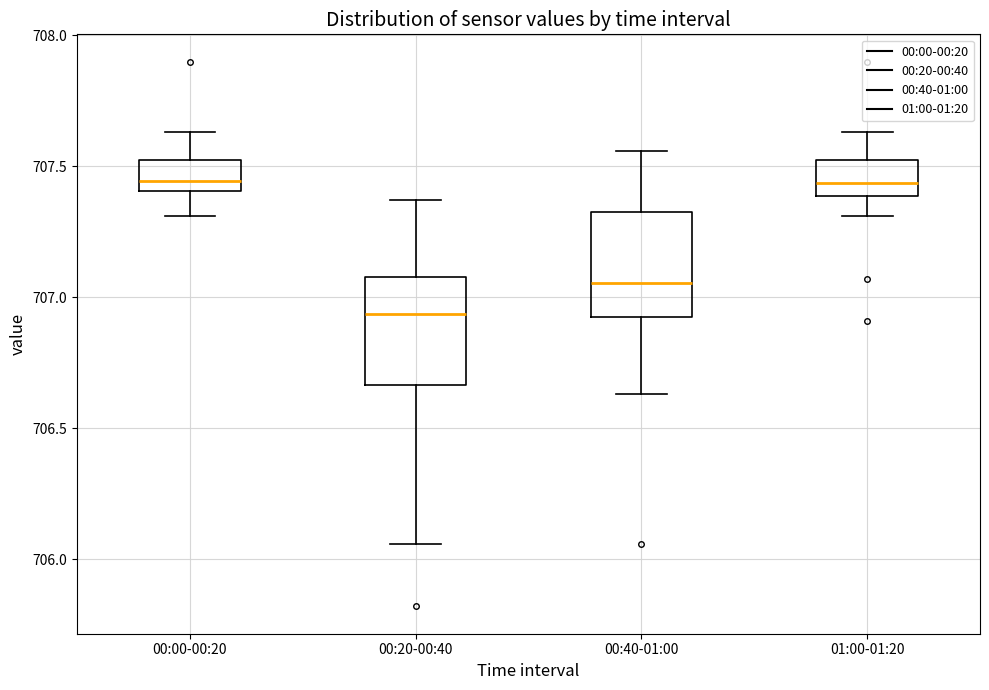

Which box's median line is the lowest?

00:20-00:40